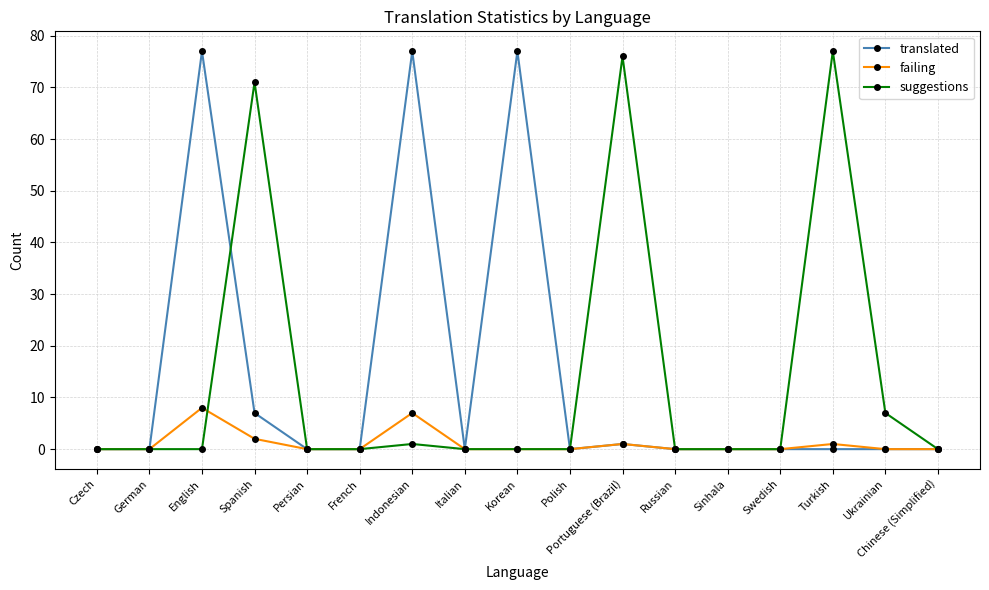

Does the chart display data point markers on the line(s)?

Yes